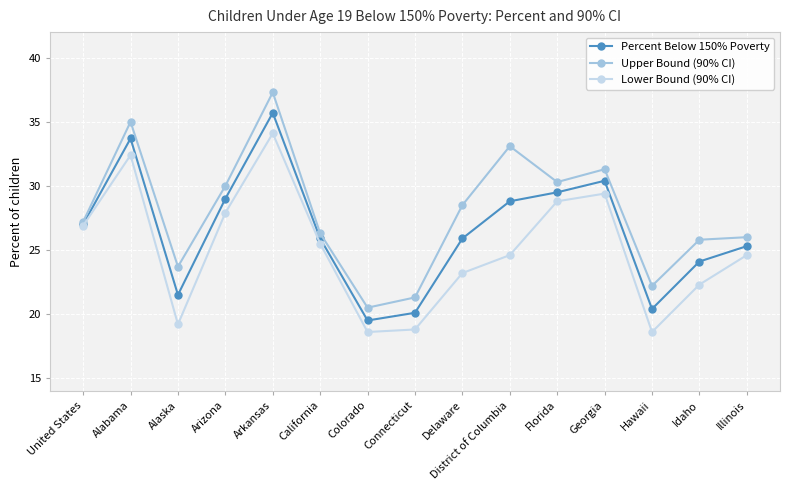

Reading left to right, what are all the values shown in this chart?

Percent Below 150% Poverty: 27.0	33.7	21.5	29.0	35.7	25.9	19.5	20.1	25.9	28.8	29.5	30.4	20.4	24.1	25.3
Upper Bound (90% CI): 27.2	35.0	23.7	30.0	37.3	26.3	20.5	21.3	28.5	33.1	30.3	31.3	22.2	25.8	26.0
Lower Bound (90% CI): 26.9	32.4	19.2	27.9	34.1	25.5	18.6	18.8	23.2	24.6	28.8	29.4	18.6	22.3	24.6